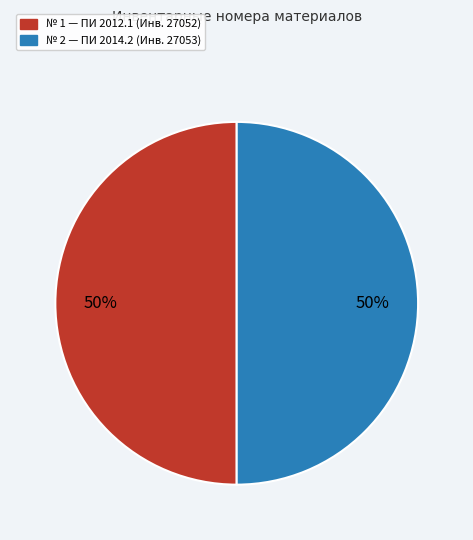

To the nearest percent, what is the average slice percentage?

50%